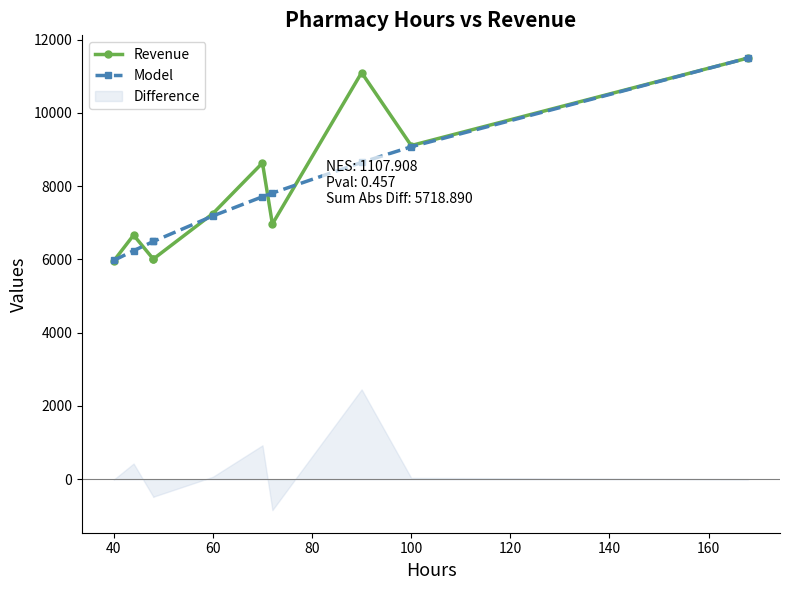

Which series ends up on top after the final intersection of Revenue and Model?

Model